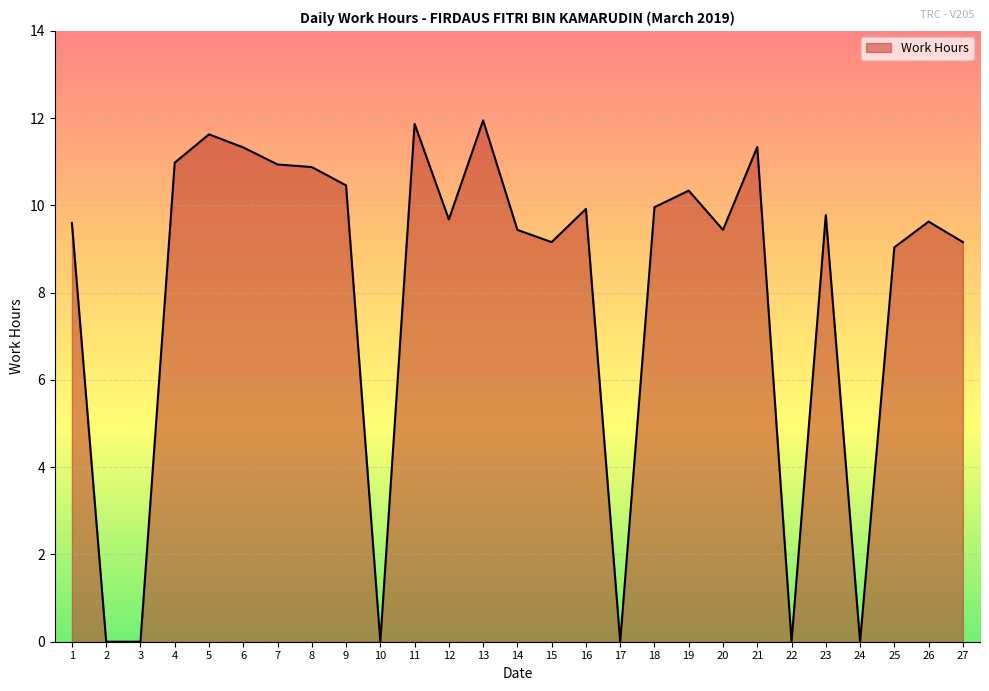

How many distinct data groups are displayed?

1